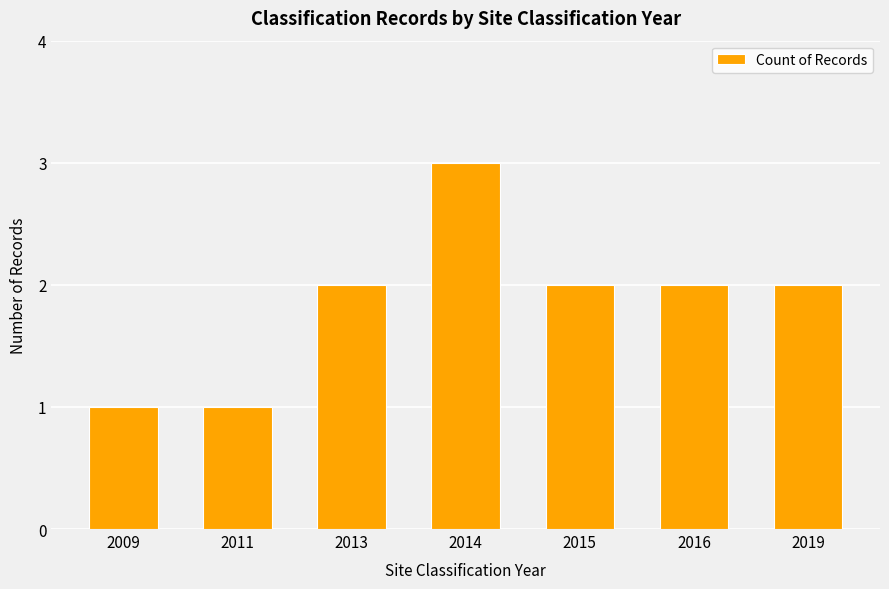

What is the sum of all values?

13